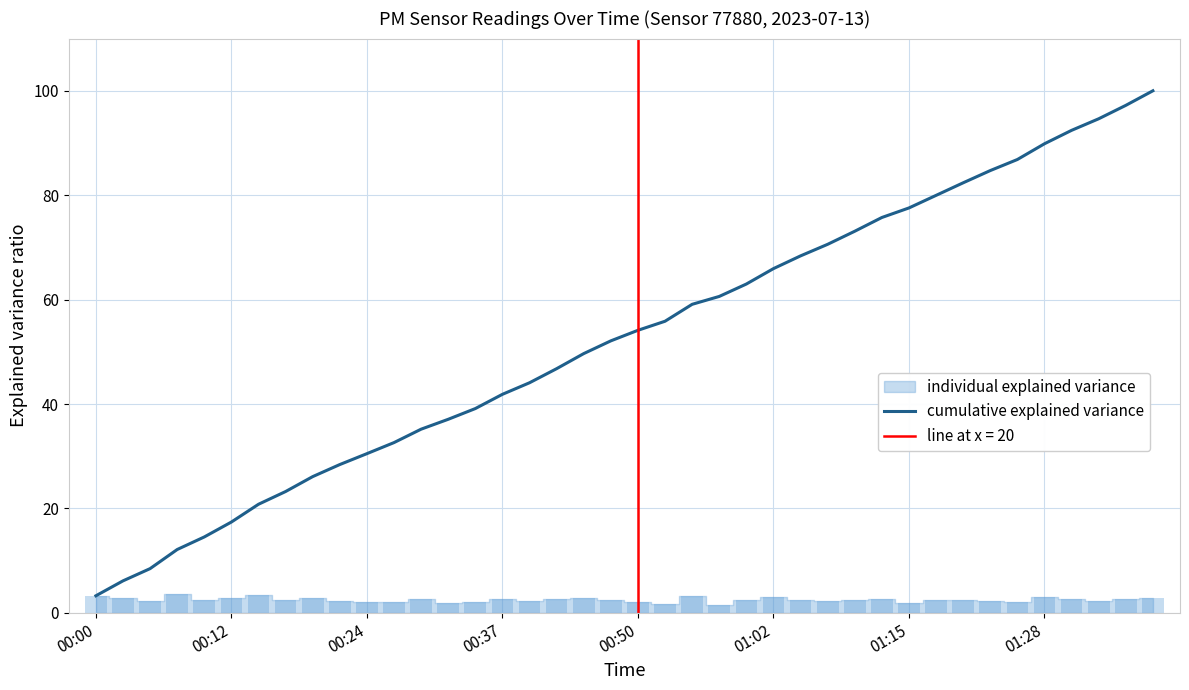

At which label is the value closest to 51?

19